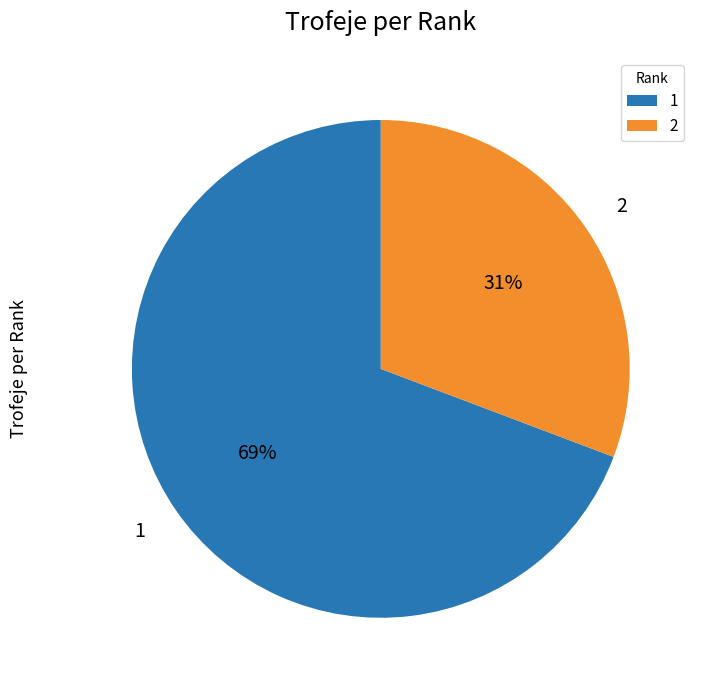

True or false: 1 accounts for 75% of the total.

False